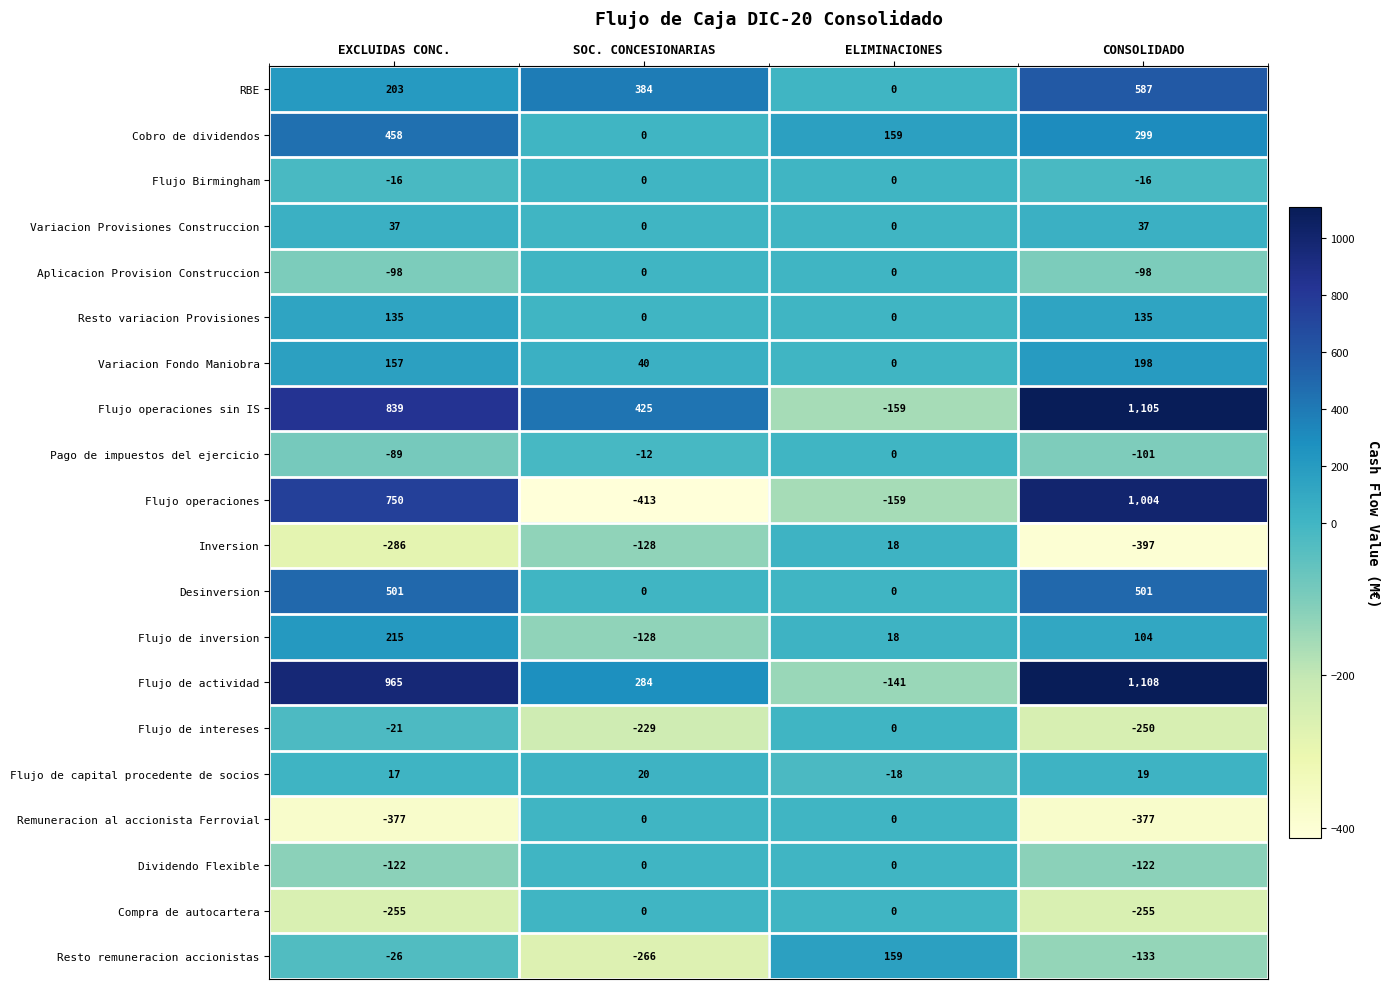

How many Flujo Birmingham values are between -16 and 0?

4